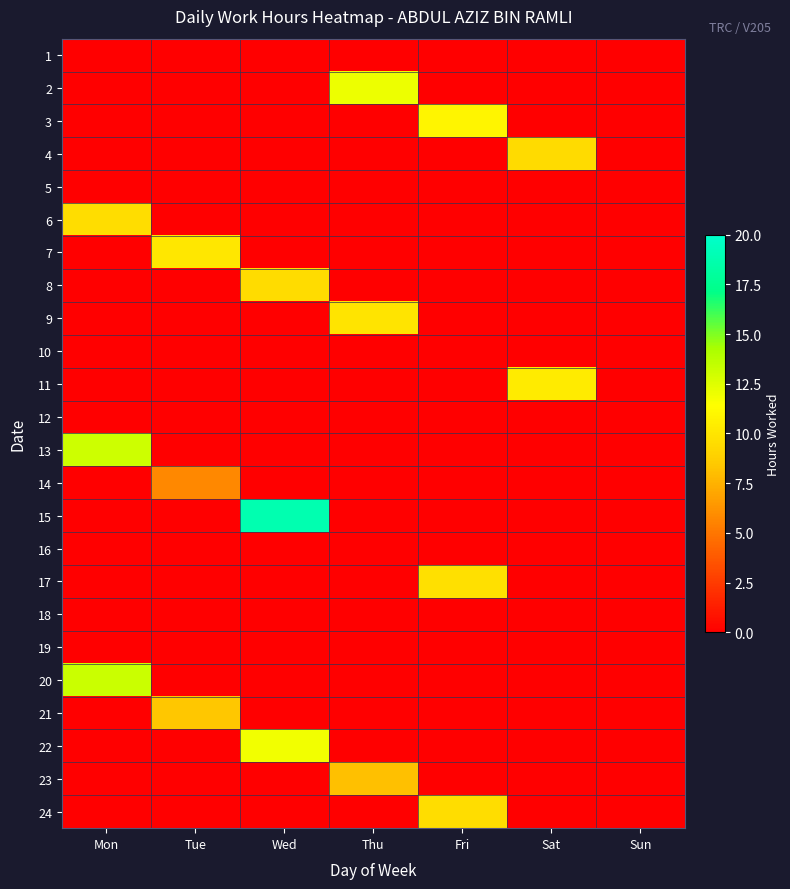

What is the total value across all series at Fri?

30.1